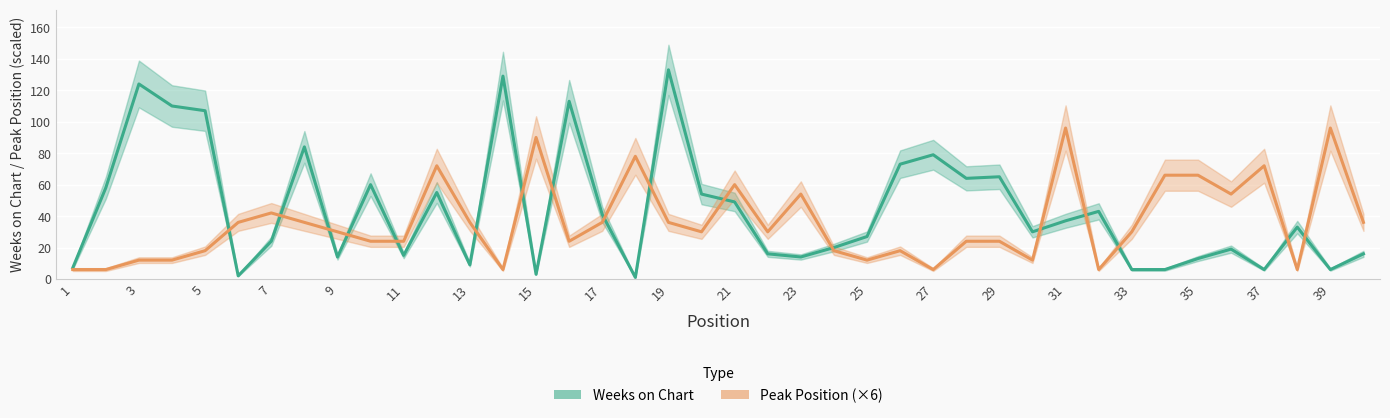

Reading left to right, transcribe all the data shown in this chart.

Weeks on Chart: 7	58	124	110	107	2	24	84	14	60	15	55	9	129	3	113	41	1	133	54	49	16	14	20	27	73	79	64	65	30	37	43	6	6	13	19	6	33	6	16
Peak Position (×6): 6	6	12	12	18	36	42	36	30	24	24	72	36	6	90	24	36	78	36	30	60	30	54	18	12	18	6	24	24	12	96	6	30	66	66	54	72	6	96	36